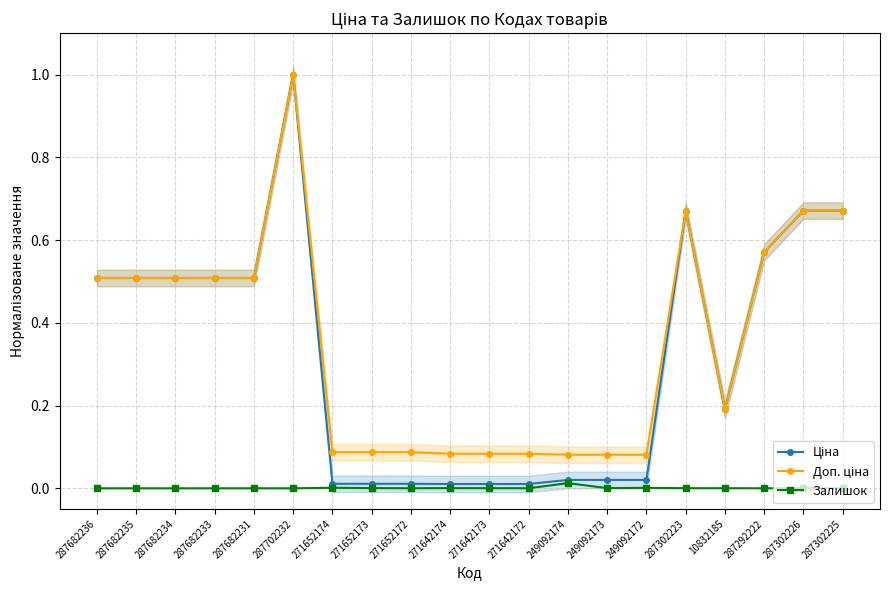

Which has a higher value, 287682233 or 287302225?

287302225